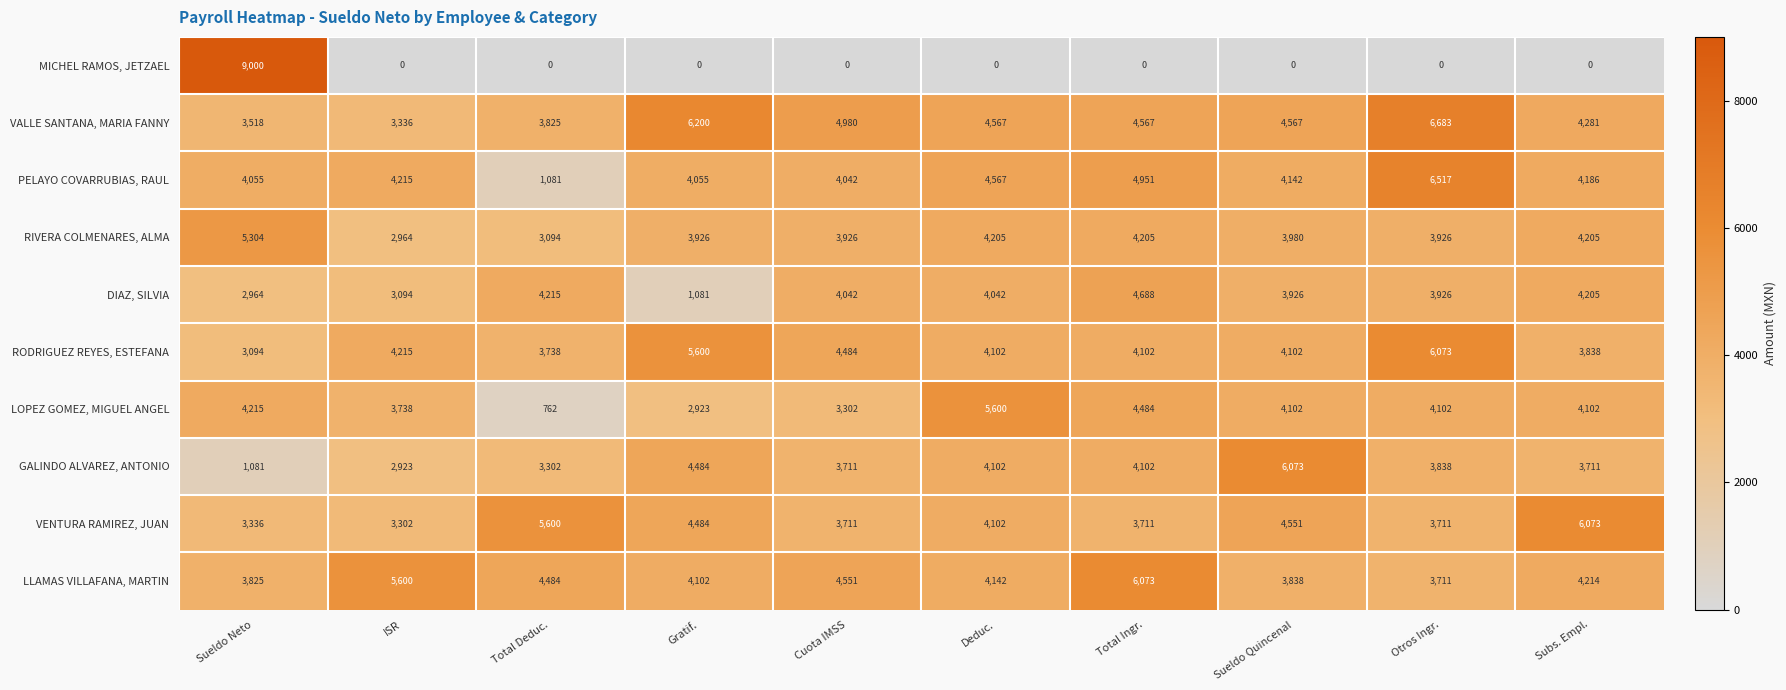

Between ISR and Cuota IMSS, which series saw the biggest shift?

VALLE SANTANA, MARIA FANNY